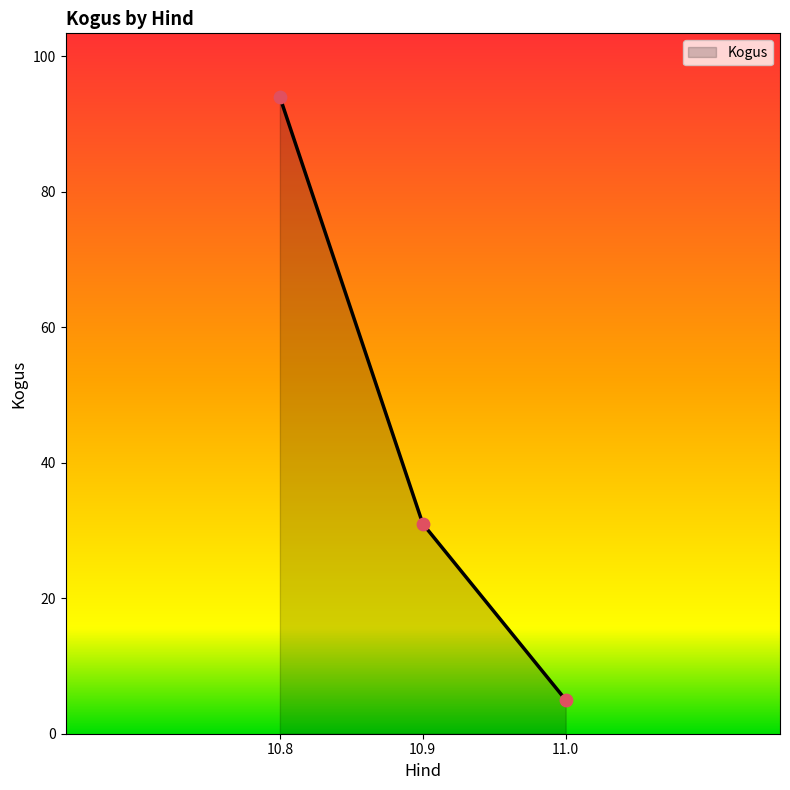

What is the ratio of the value at 10.9 to the value at 11.0?

6.2